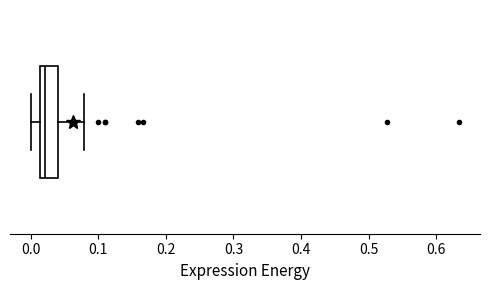

Transcribe this box plot: give where the median line is, the range the box spans, and where the two whiskers end, as read against the x-axis. The values are not printed on the chart, so give them approximately, as read against the axis.

median 0.02, box 0.01 to 0.04, whiskers 0.00 to 0.08